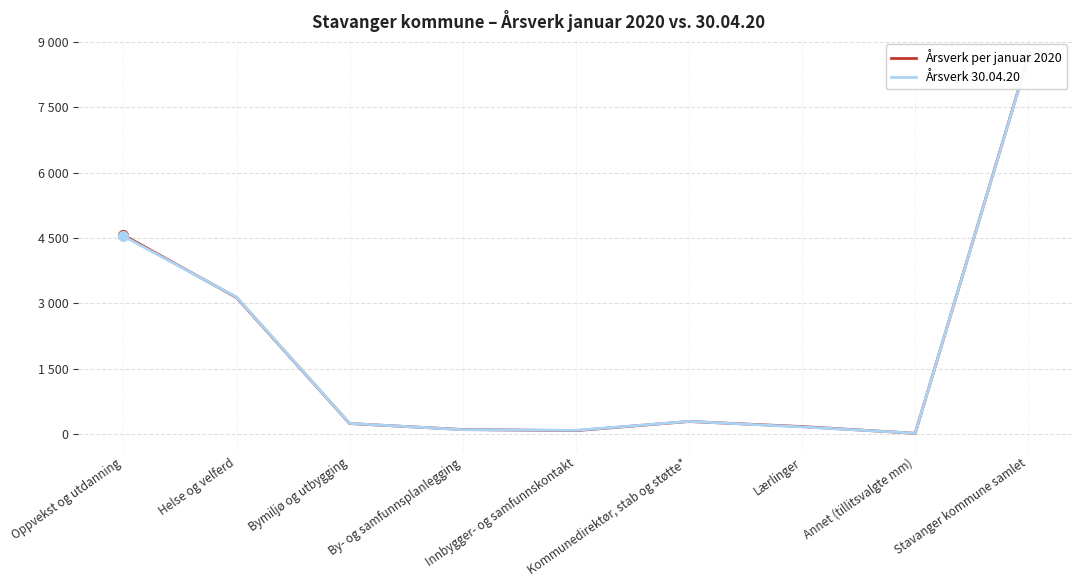

In Årsverk 30.04.20, how many points are higher than both neighbors (excluding endpoints)?

1